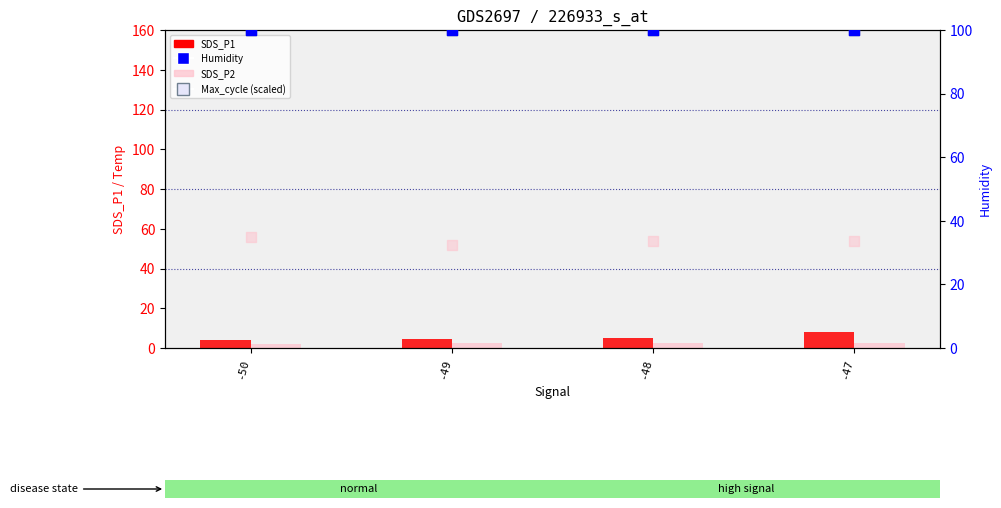

Which series contains the highest Y value?

Max_cycle (scaled)